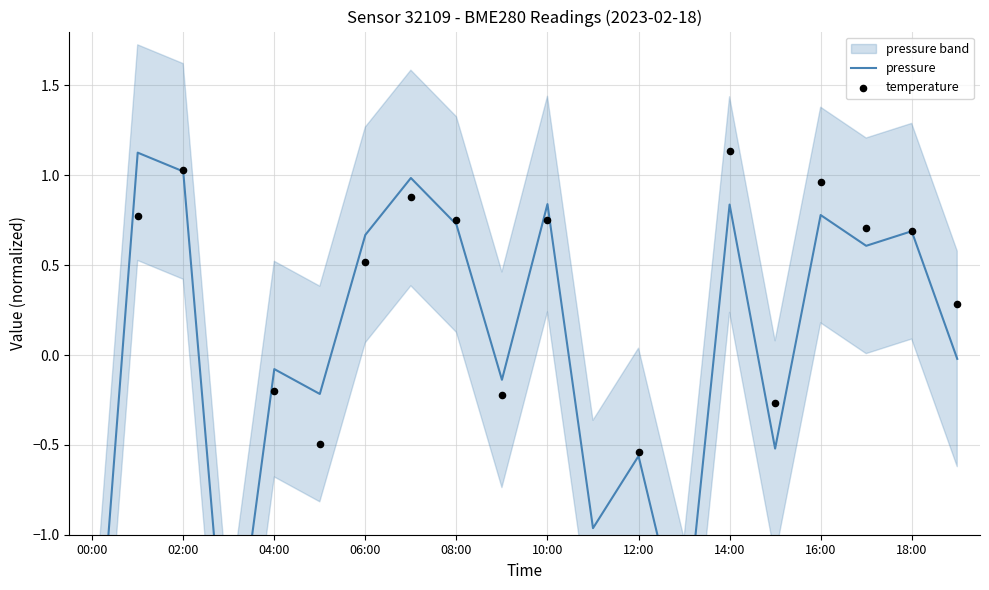

Which series has the largest Y range (max minus min)?

pressure